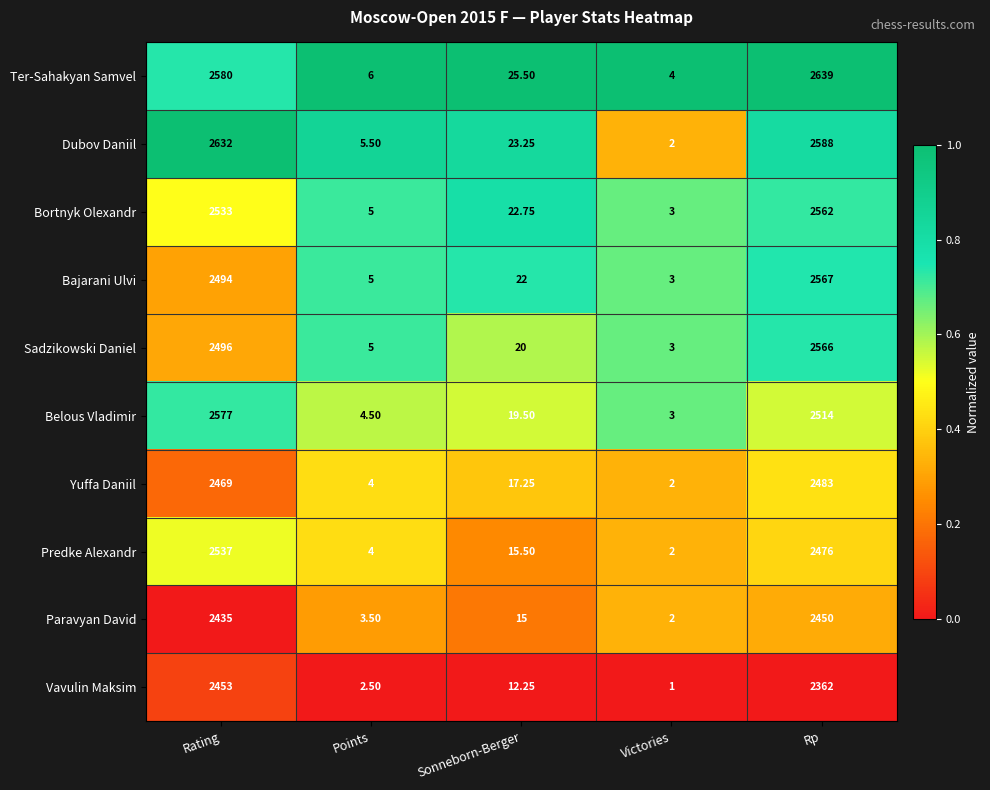

At which category is the sum across all series the highest?

Rp